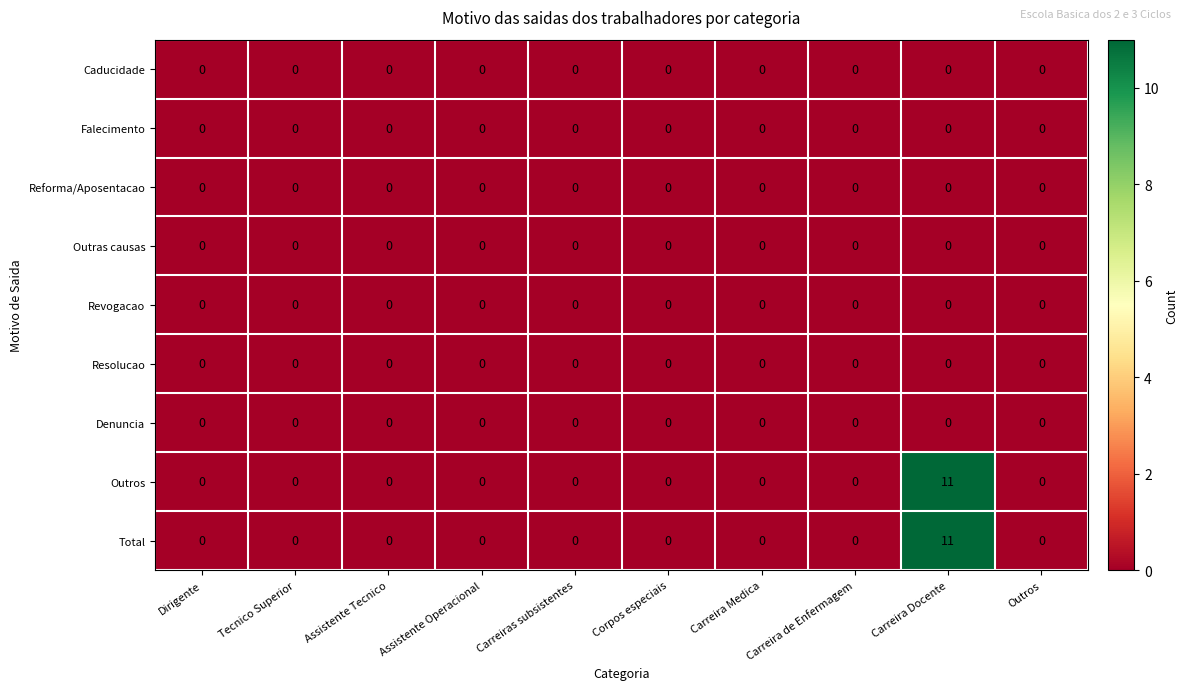

Which label corresponds to the largest value in the chart?

Carreira Docente